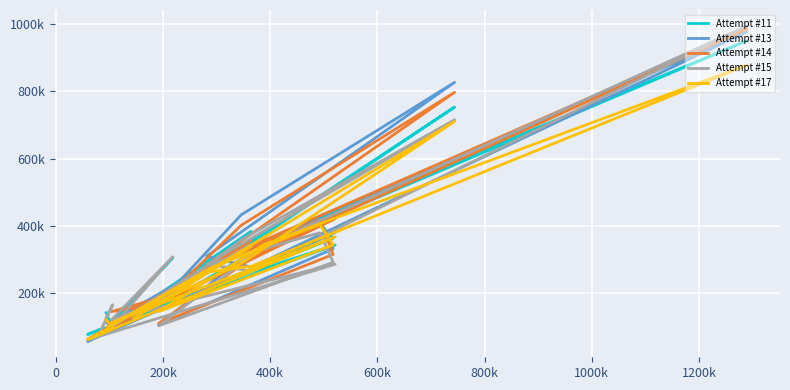

What is the minimum value for Attempt #15?

59610